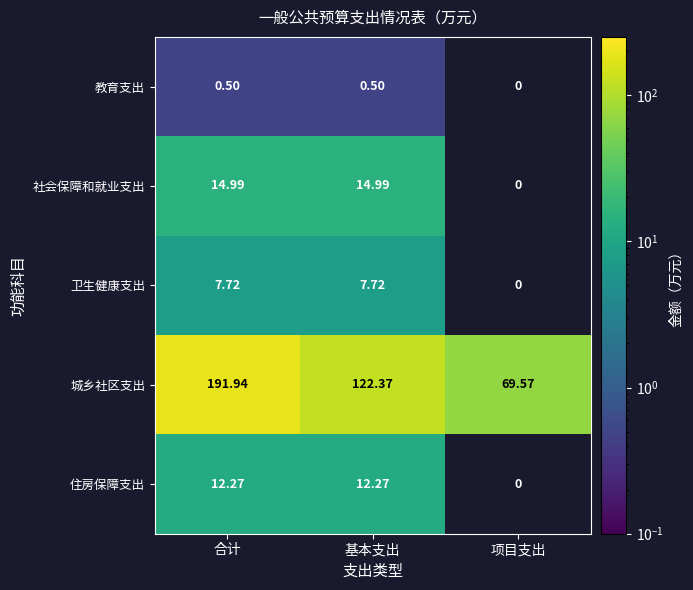

Between 项目支出 and 基本支出, which is larger?

基本支出